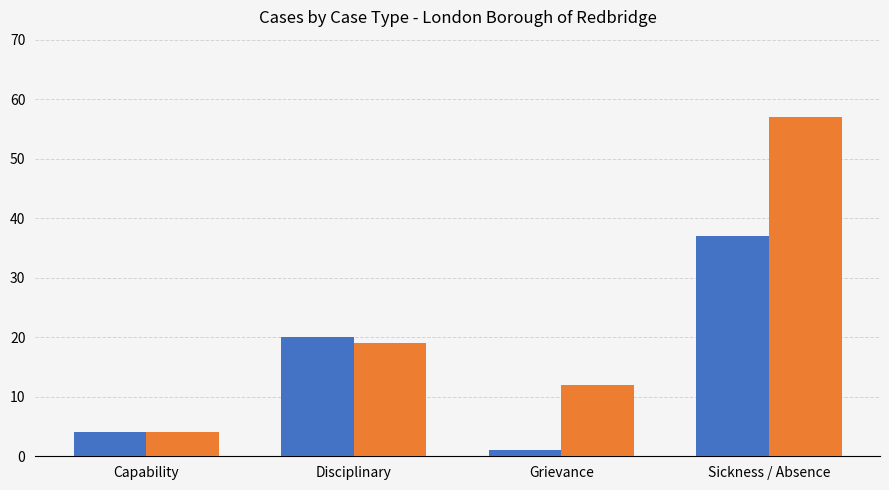

What is the greatest value displayed?

57